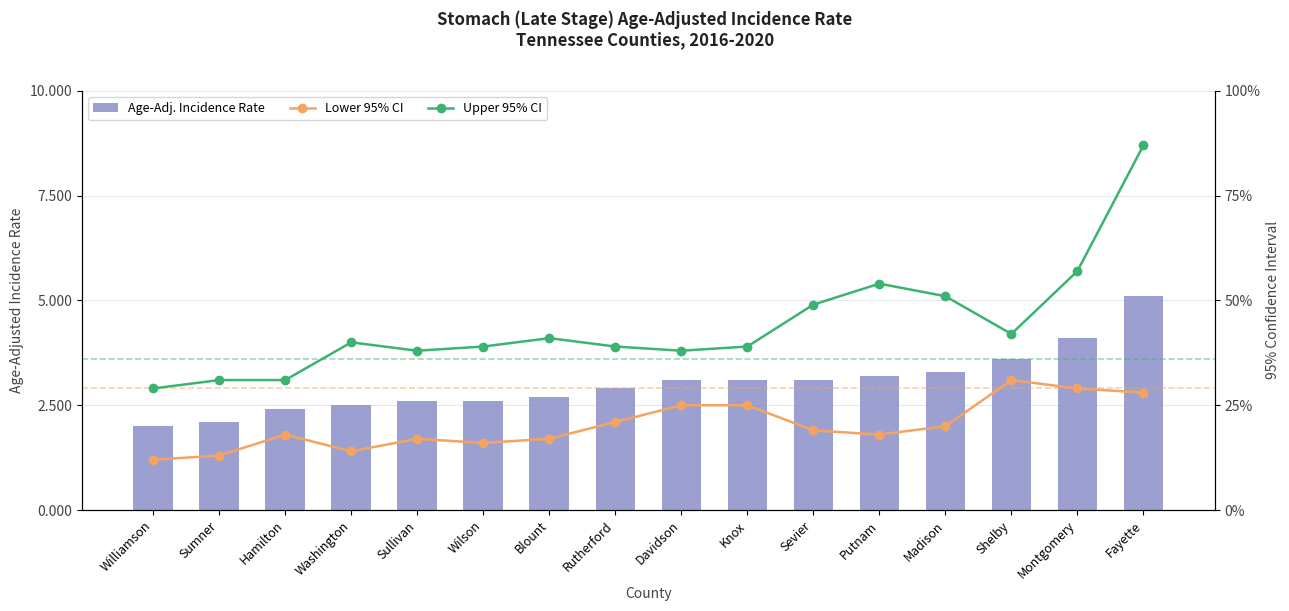

True or false: Upper 95% CI has a value of 9.4 at Montgomery.

False